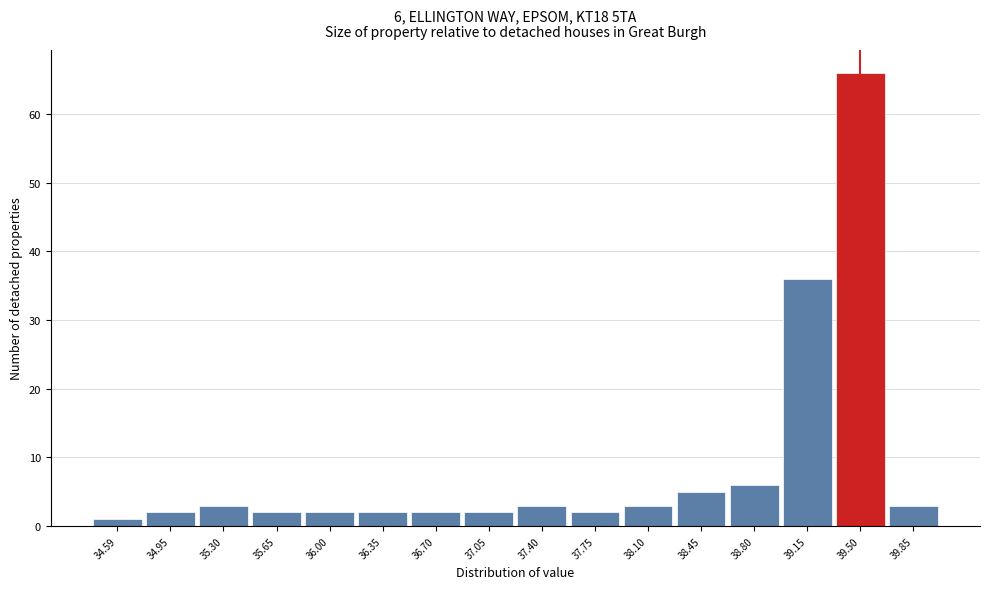

Which range on the x-axis has the tallest bar?

39.32 to 39.67